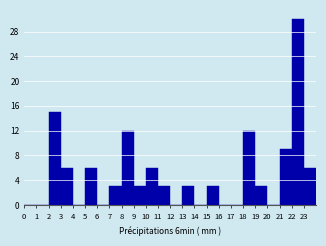

Over which range of the x-axis is the bar tallest?

22 to 23